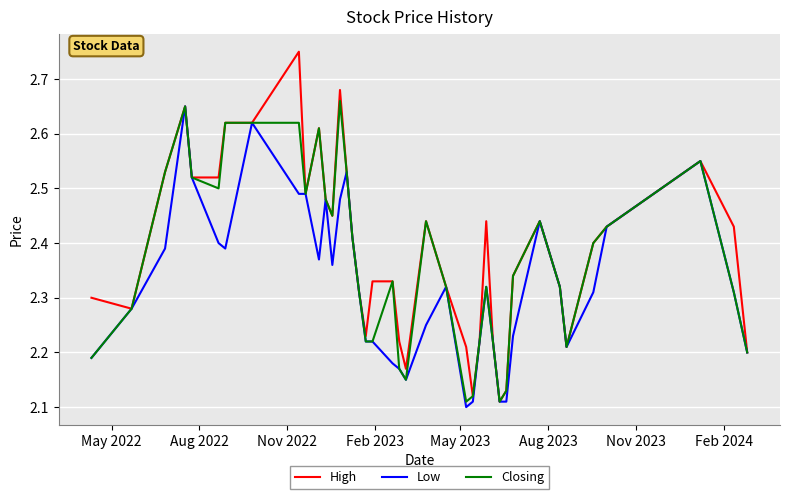

List the series in order of their overall mean, highest first.

High, Closing, Low